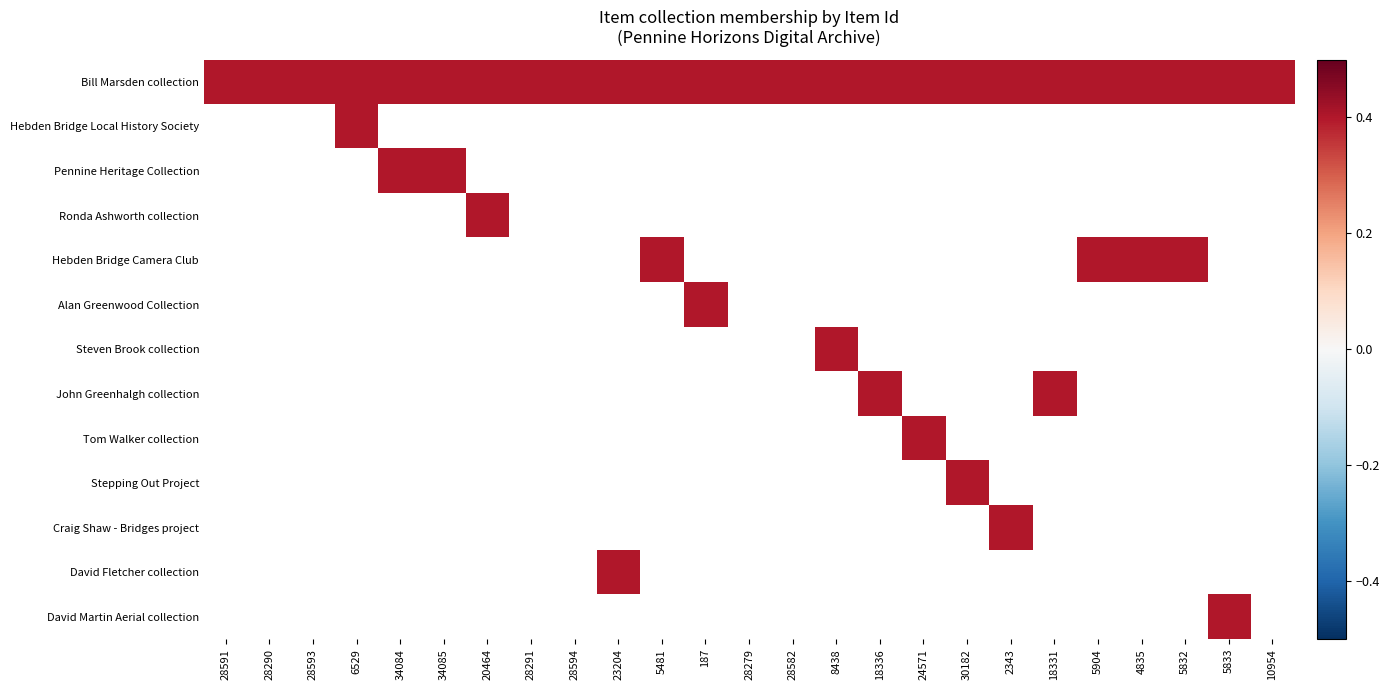

Which series has the largest range (max minus min)?

Hebden Bridge Local History Society